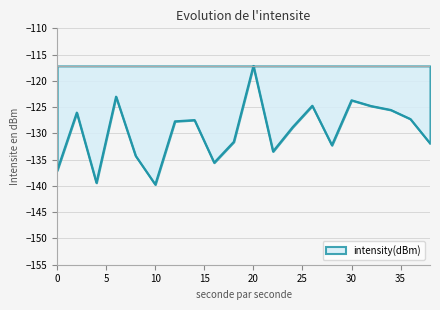

What is the difference between the maximum and minimum values?

22.6